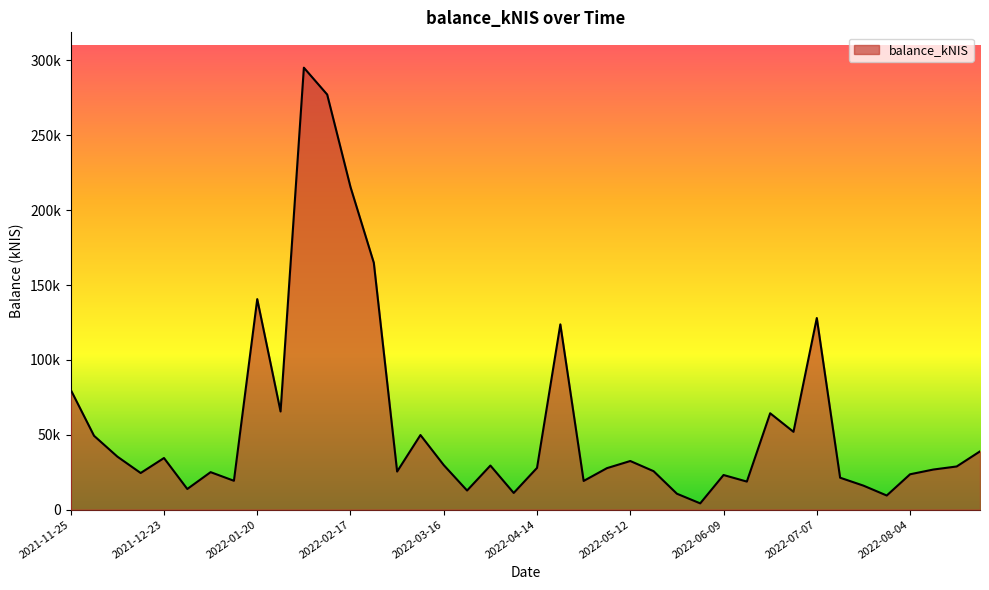

Does the chart display data point markers on the line(s)?

No